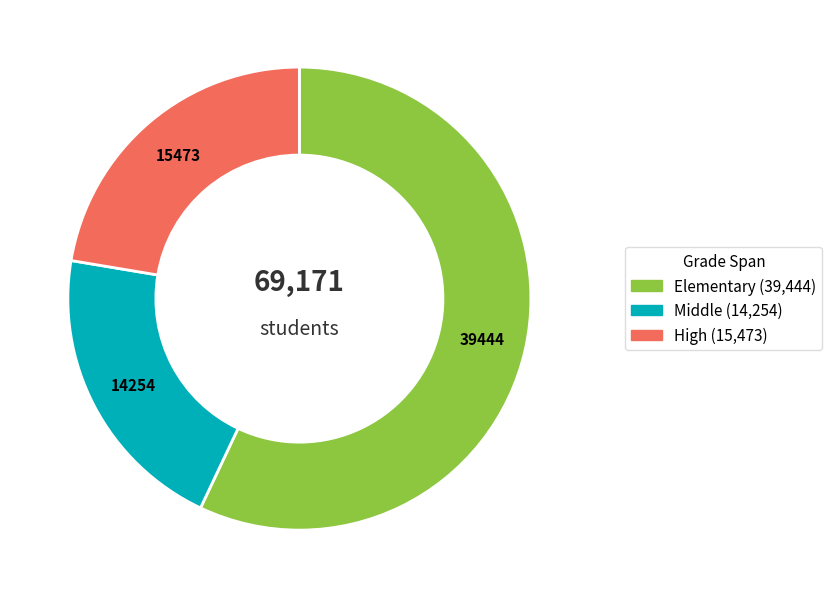

What is the ratio of the value at Elementary to the value at Middle?

2.8